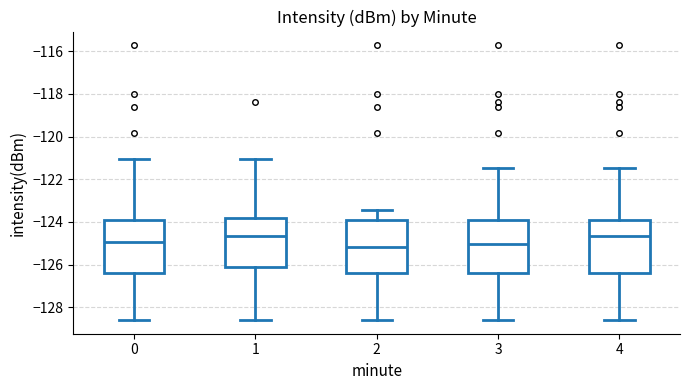

Reading left to right, transcribe this box plot: for each box, give where its median line is, the range the box spans, and where its two whiskers end, as read against the y-axis. The values are not printed on the chart, so give them approximately, as read against the axis.

0: median -125.0, box -126.4 to -124.0, whiskers -128.6 to -121.0
1: median -124.6, box -126.2 to -123.8, whiskers -128.6 to -121.0
2: median -125.2, box -126.4 to -124.0, whiskers -128.6 to -123.4
3: median -125.0, box -126.4 to -124.0, whiskers -128.6 to -121.4
4: median -124.6, box -126.4 to -124.0, whiskers -128.6 to -121.4